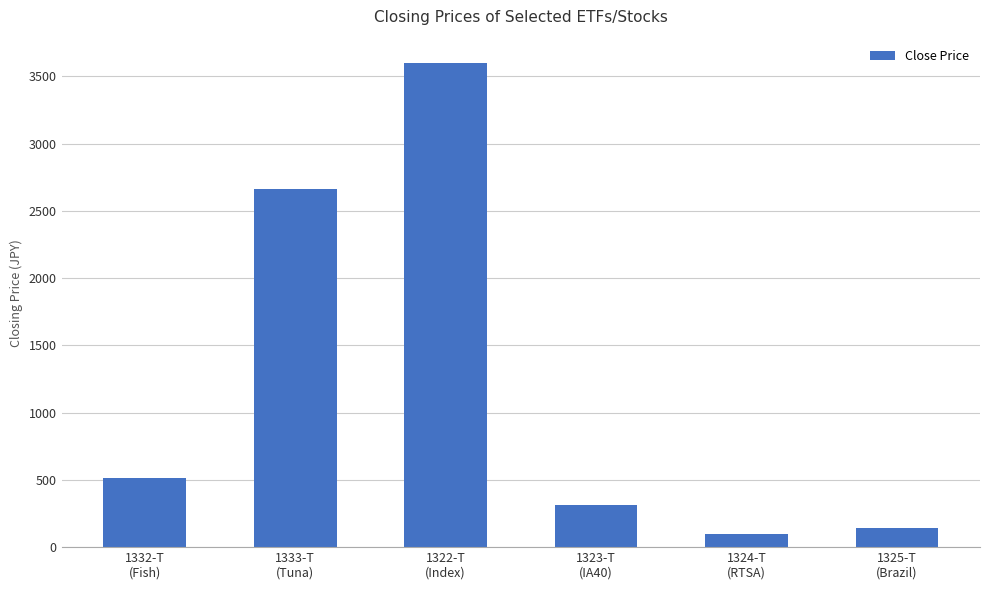

What is the change in value from 1322-T
(Index) to 1325-T
(Brazil)?

-3455